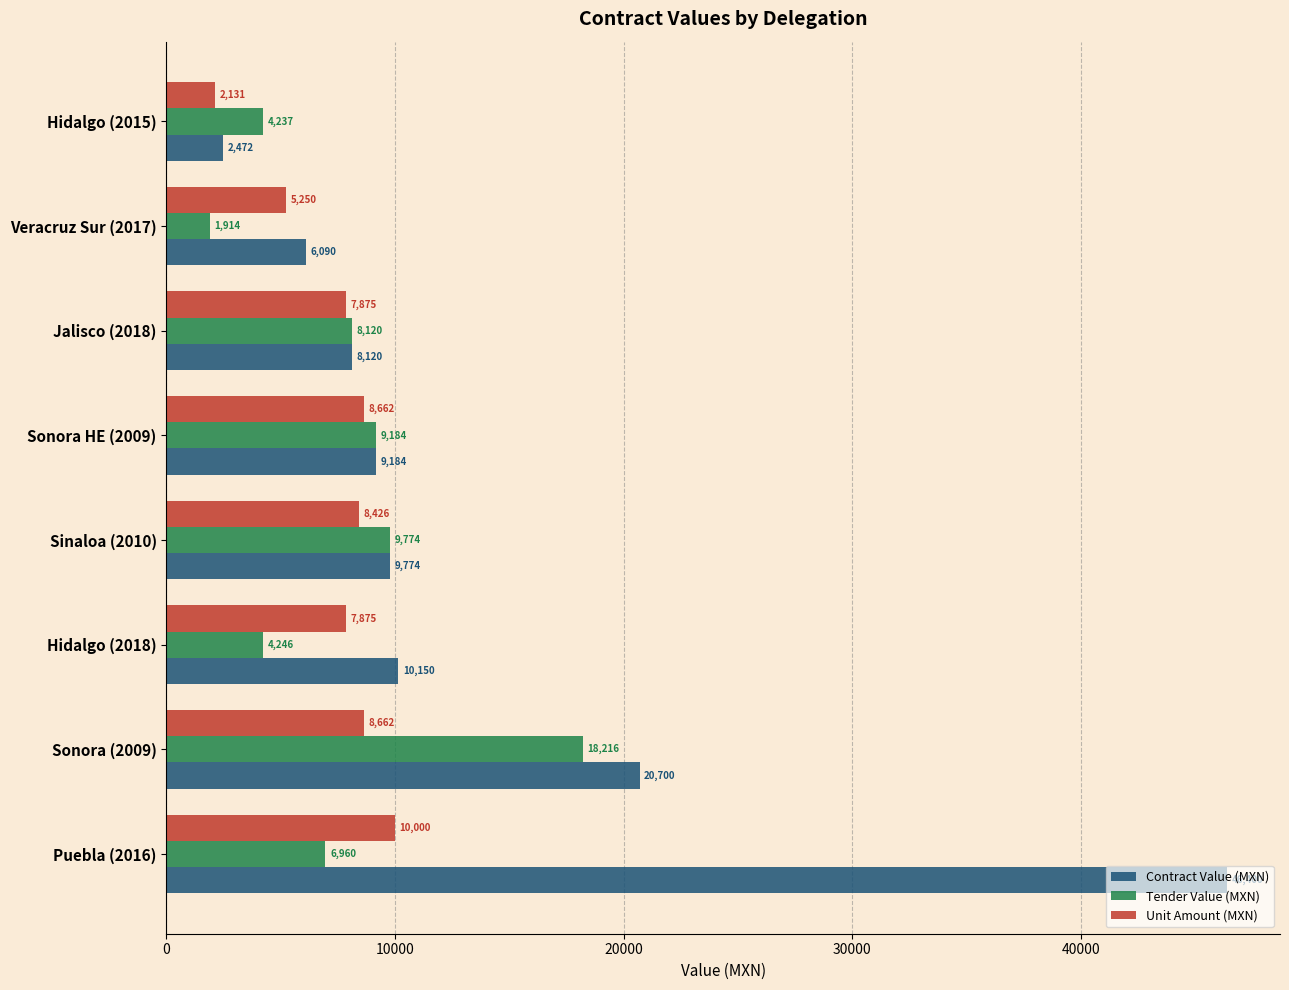

The Tender Value (MXN) series shows 9184.0 at Sonora HE (2009). True or false?

True